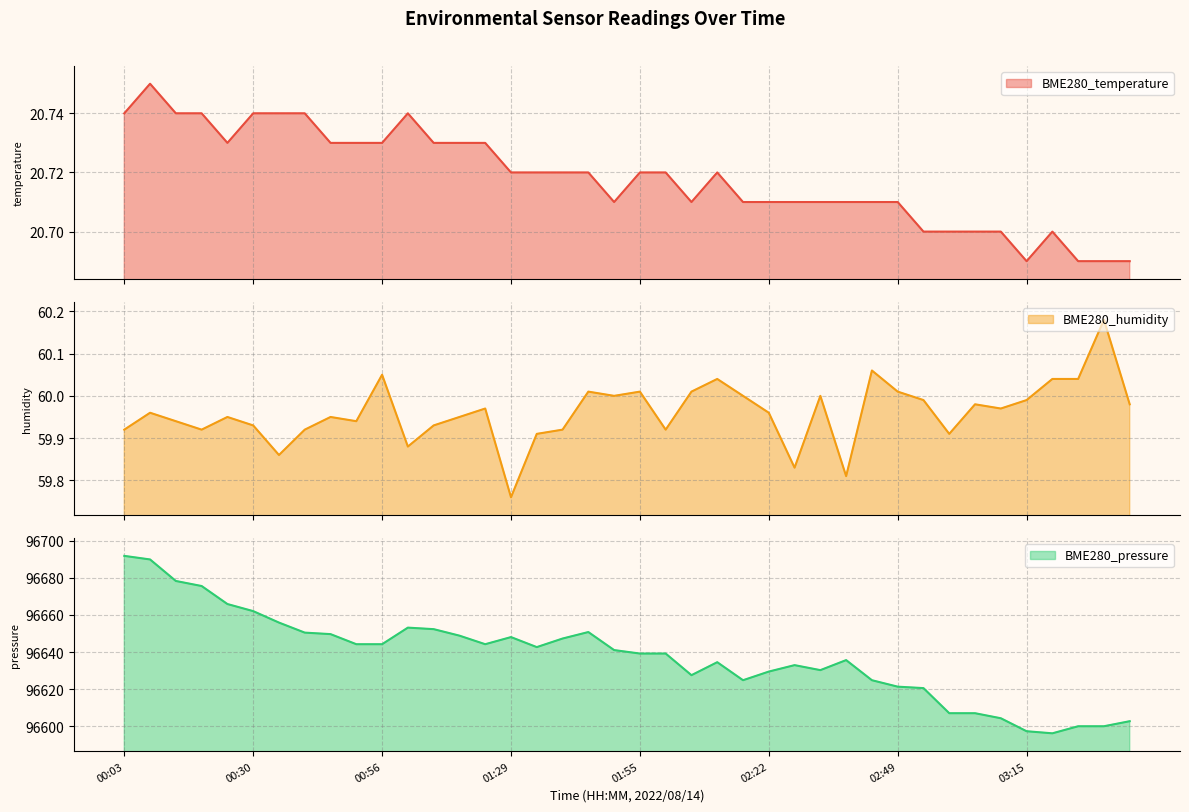

The value of BME280_temperature at 03:37 is 13.4. True or false?

False